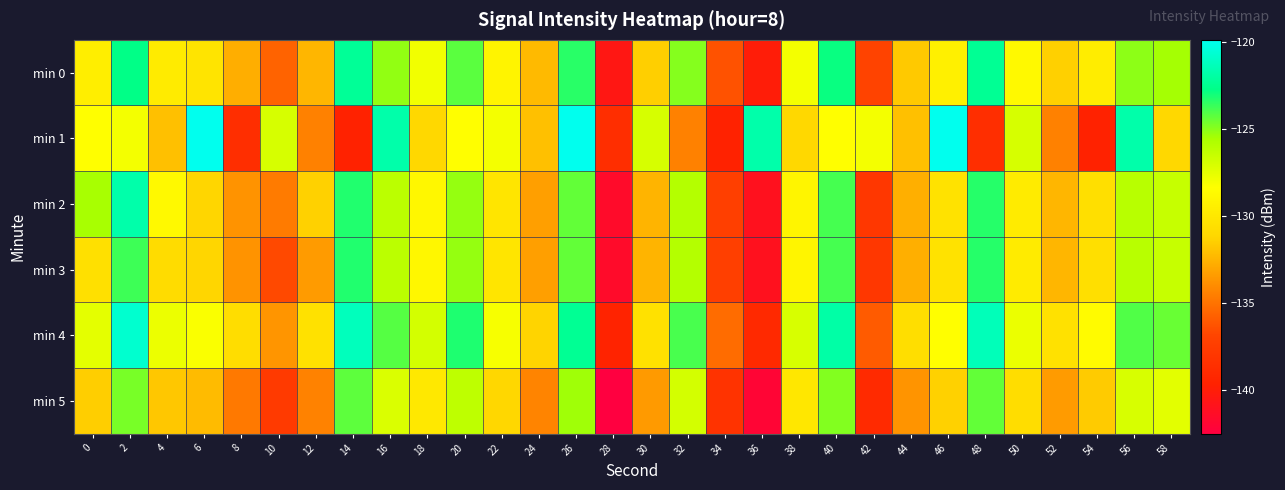

Which series has the largest total across all categories?

min 4